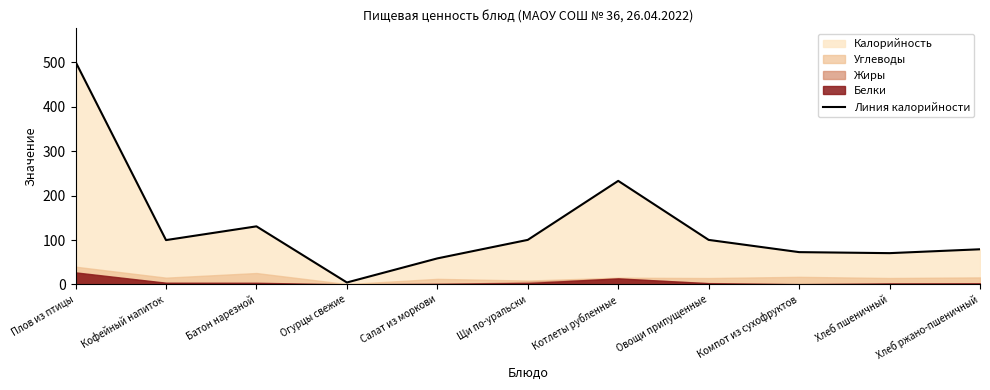

Rank the categories by value from highest to lowest.

Плов из птицы, Котлеты рубленные, Батон нарезной, Щи по-уральски, Овощи припущенные, Кофейный напиток, Хлеб ржано-пшеничный, Компот из сухофруктов, Хлеб пшеничный, Салат из моркови, Огурцы свежие